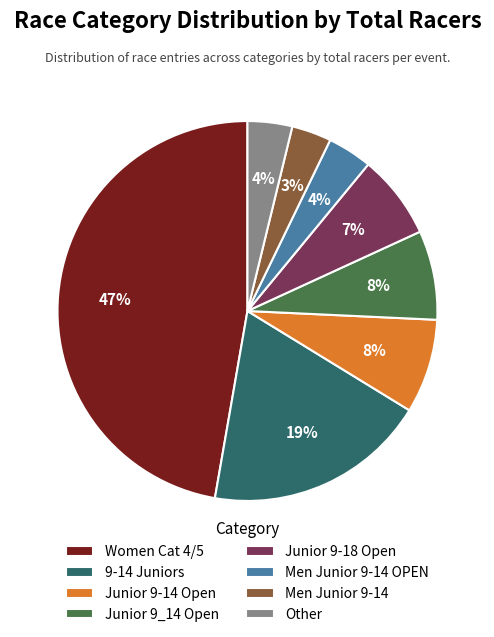

Combined, do Junior 9-14 Open and Women Cat 4/5 account for over 50%?

Yes